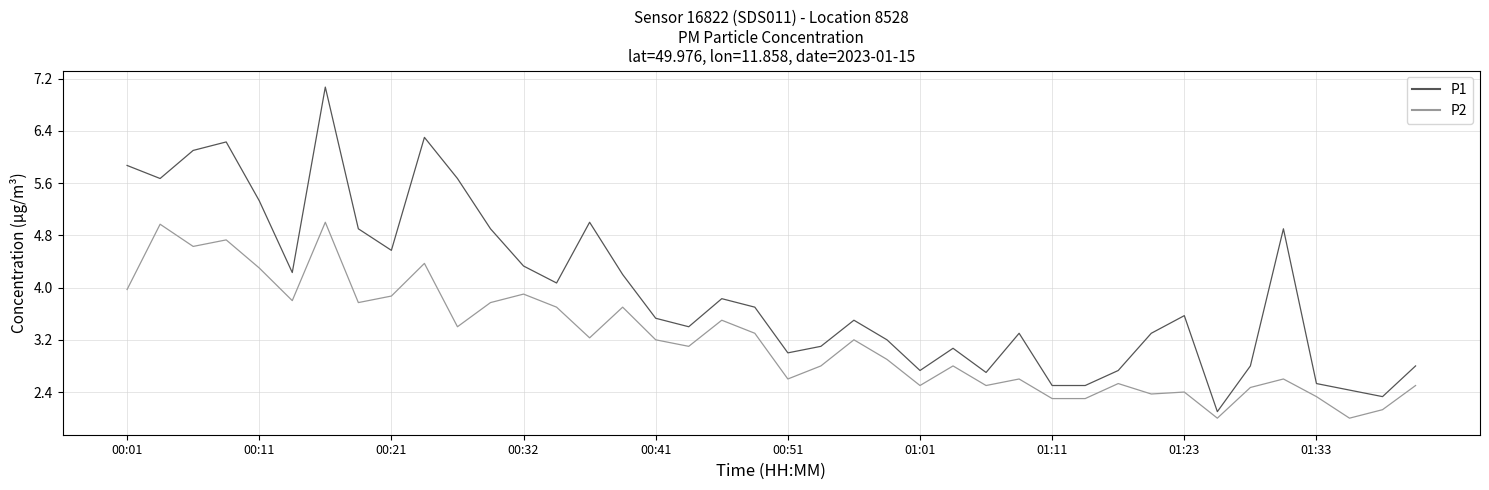

How many values in the P2 series are below 3?

19